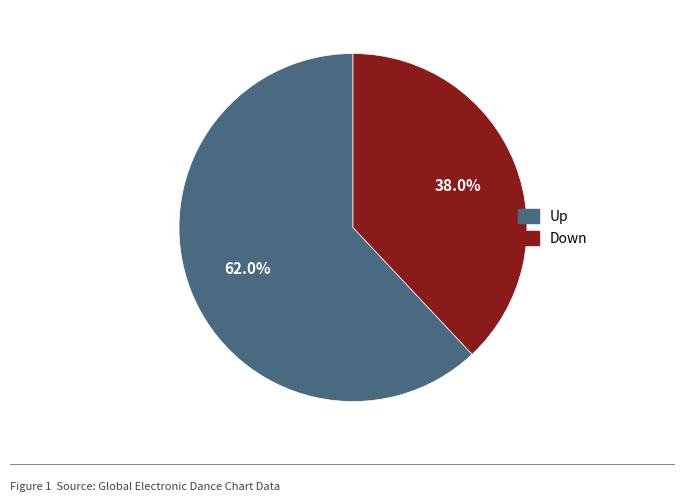

Is there any slice that represents more than half of the pie?

Yes